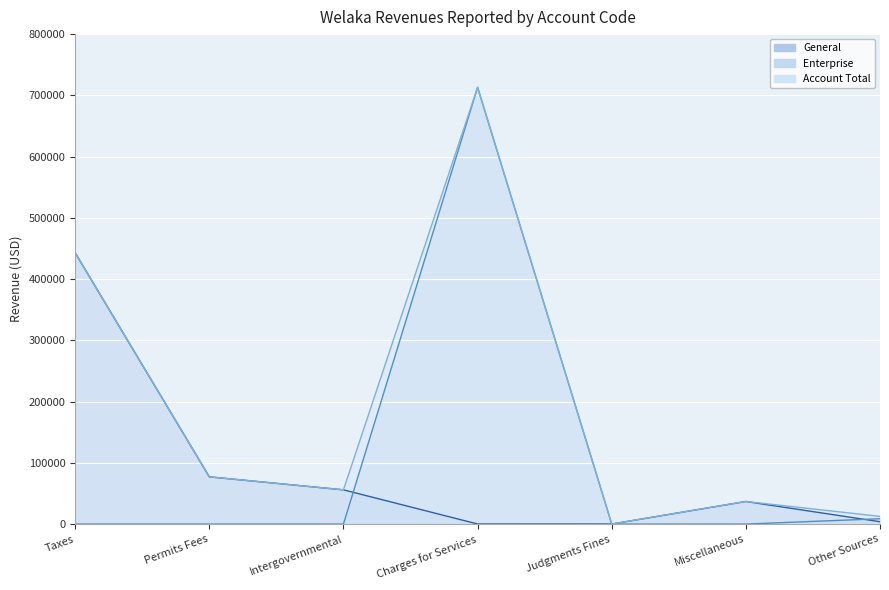

What is the difference between the second highest and minimum values in the Account Total series?

442768